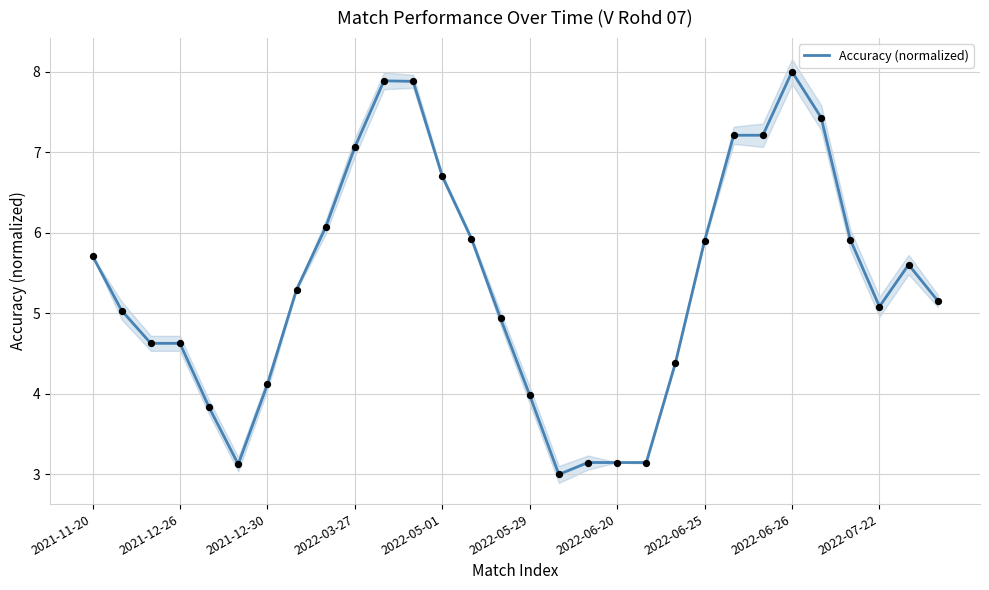

The value of Accuracy (normalized) at 2022-07-22 is 1.3. True or false?

False